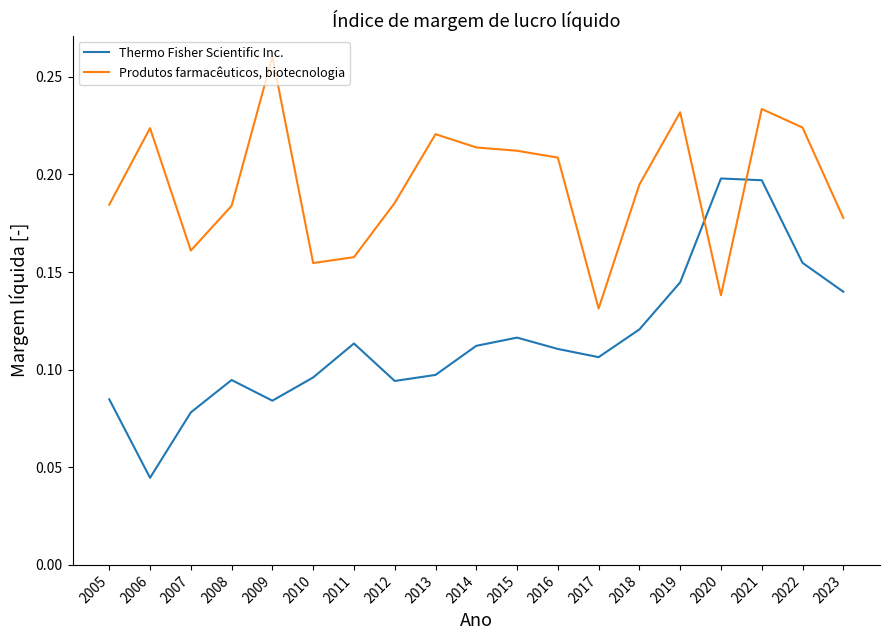

Does the chart display data point markers on the line(s)?

No